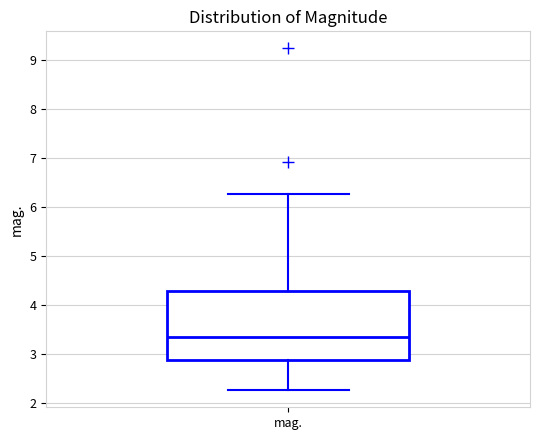

Read this box plot against the y-axis: the position of the median line, the range covered by the box, and the ends of both whiskers. The values are not printed on the chart, so give them approximately, as read against the axis.

median 3.3, box 2.9 to 4.3, whiskers 2.3 to 6.3